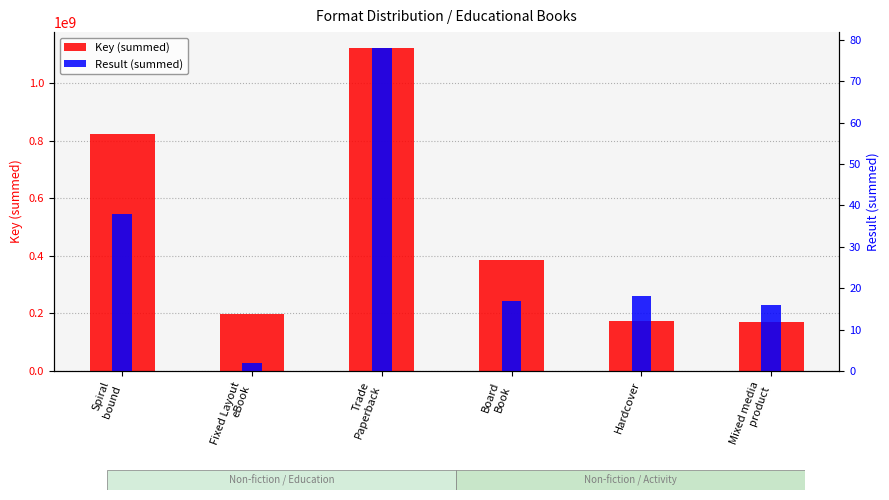

Reading left to right, transcribe all the data shown in this chart.

Key (summed): 821345738	199252285	1120703292	386492547	174255010	171126973
Result (summed): 38	2	78	17	18	16